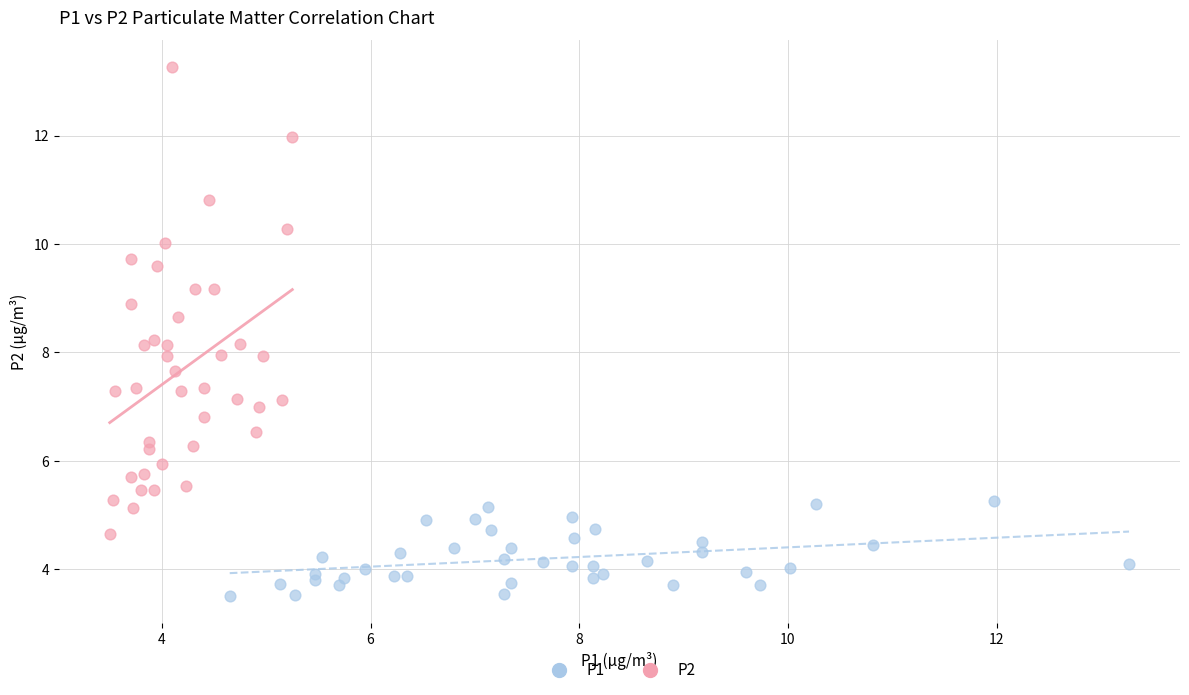

Which series contains the highest Y value?

P2